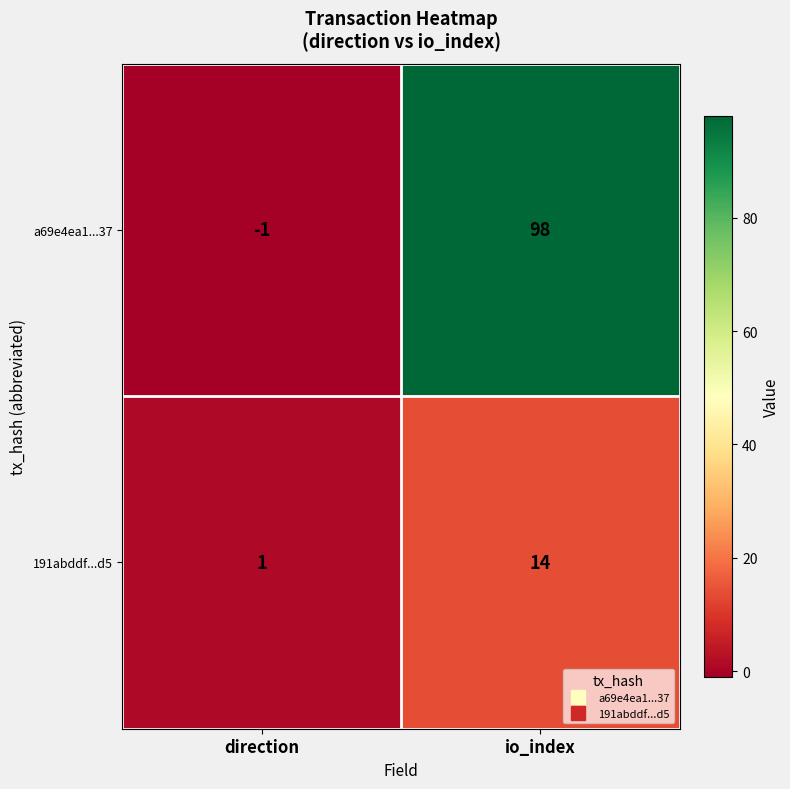

What is the sum of all 191abddf...d5 values?

15